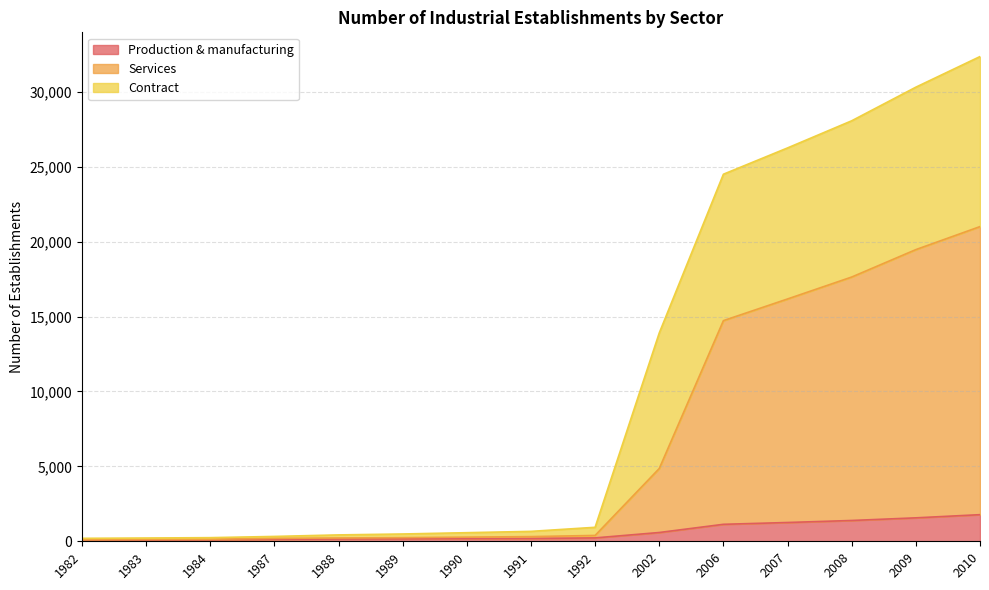

What is the difference between the second highest and second lowest values in the Production & manufacturing series?

1490